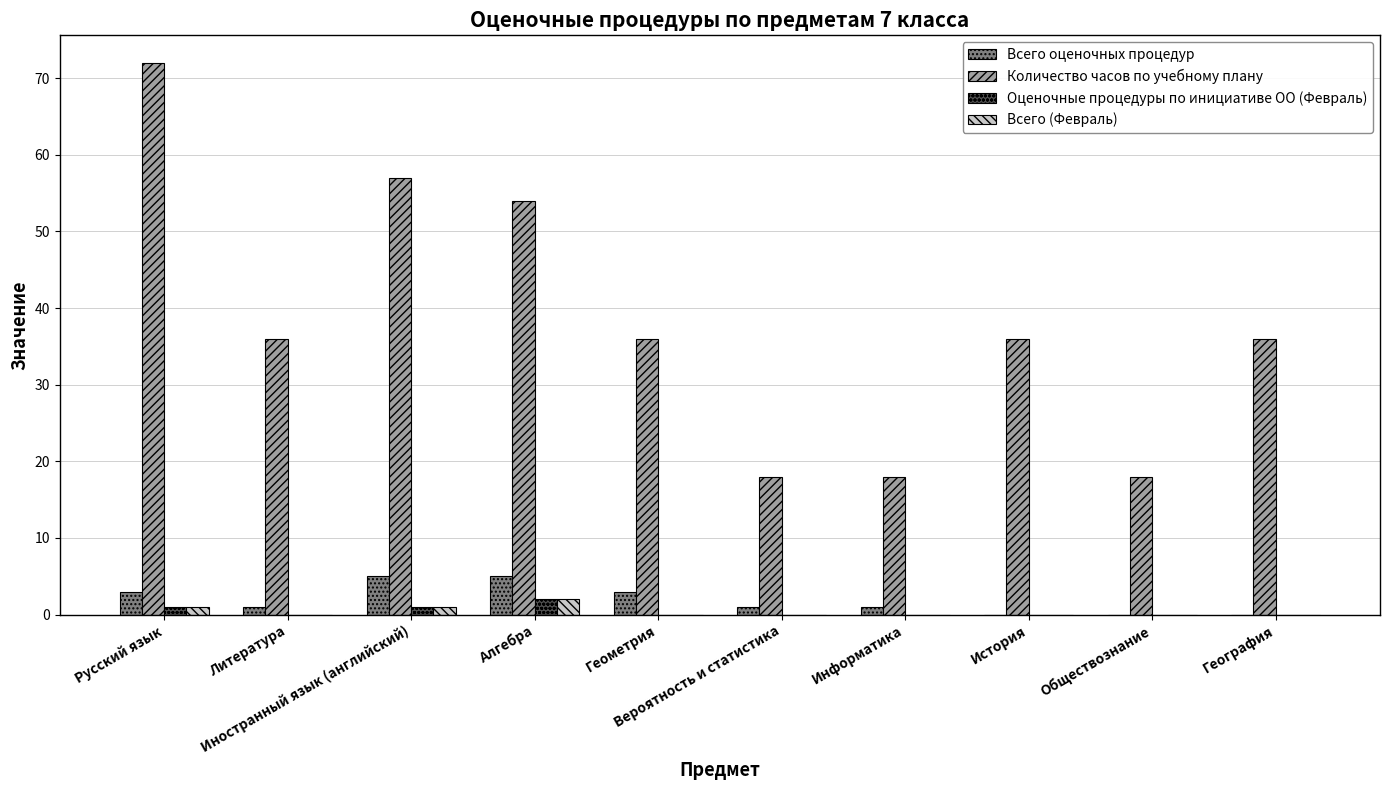

What is the sum of all Всего (Февраль) values?

4